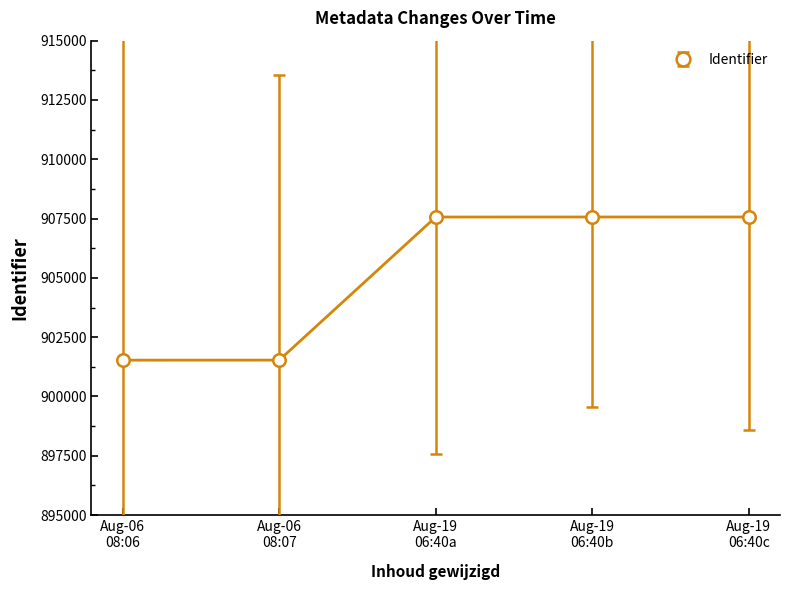

What is the value of the Identifier point at the 5th from the left?

907567